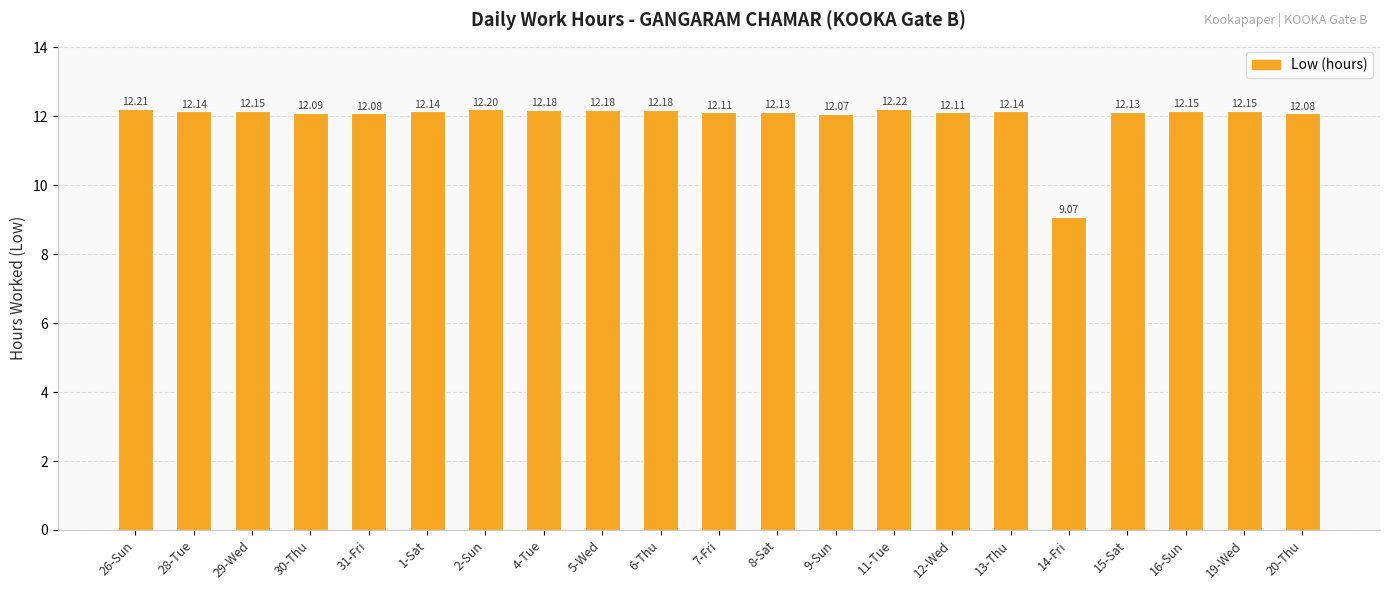

What is the smallest value displayed?

9.1